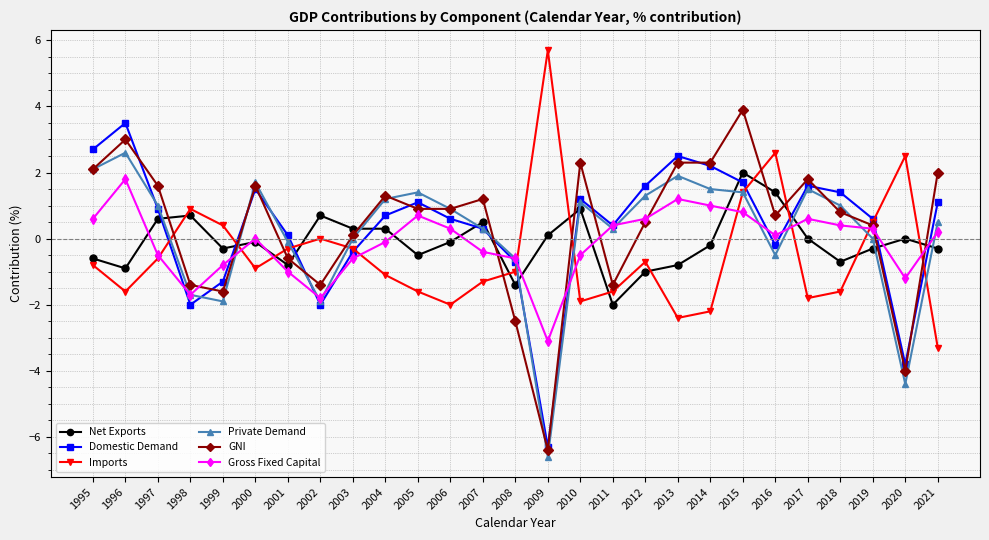

Which series changed the most between 2002 and 2004?

Private Demand